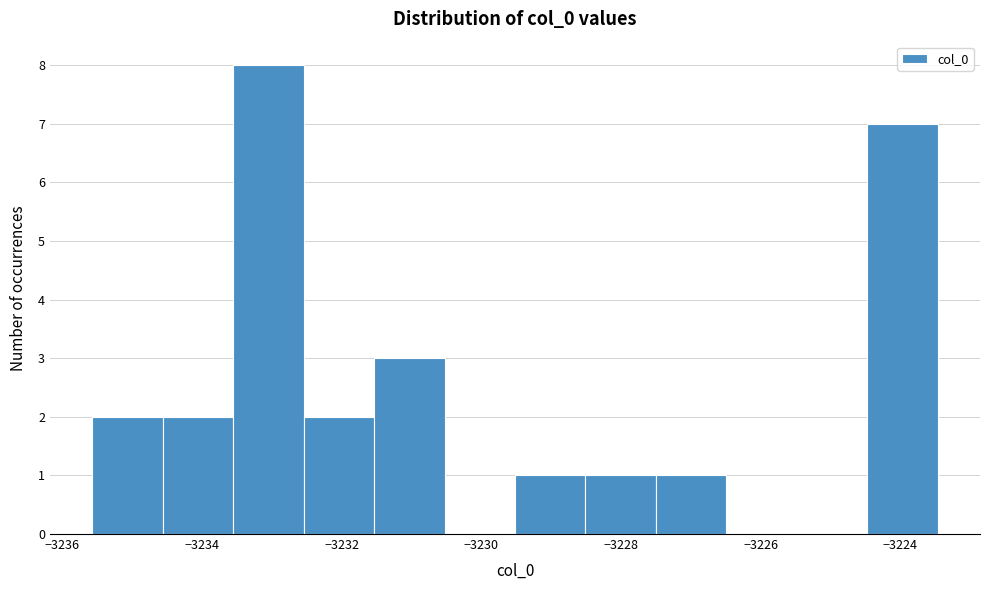

Reading left to right, transcribe this chart: for each bar, give the range it covers on the x-axis and its height. Neither the bar edges nor the heights are printed on the chart, so give them approximately, as read against the axes.

-3235.6 to -3234.6: 2
-3234.6 to -3233.6: 2
-3233.6 to -3232.6: 8
-3232.6 to -3231.6: 2
-3231.6 to -3230.6: 3
-3230.6 to -3229.6: 0
-3229.6 to -3228.6: 1
-3228.6 to -3227.4: 1
-3227.4 to -3226.4: 1
-3226.4 to -3225.4: 0
-3225.4 to -3224.4: 0
-3224.4 to -3223.4: 7